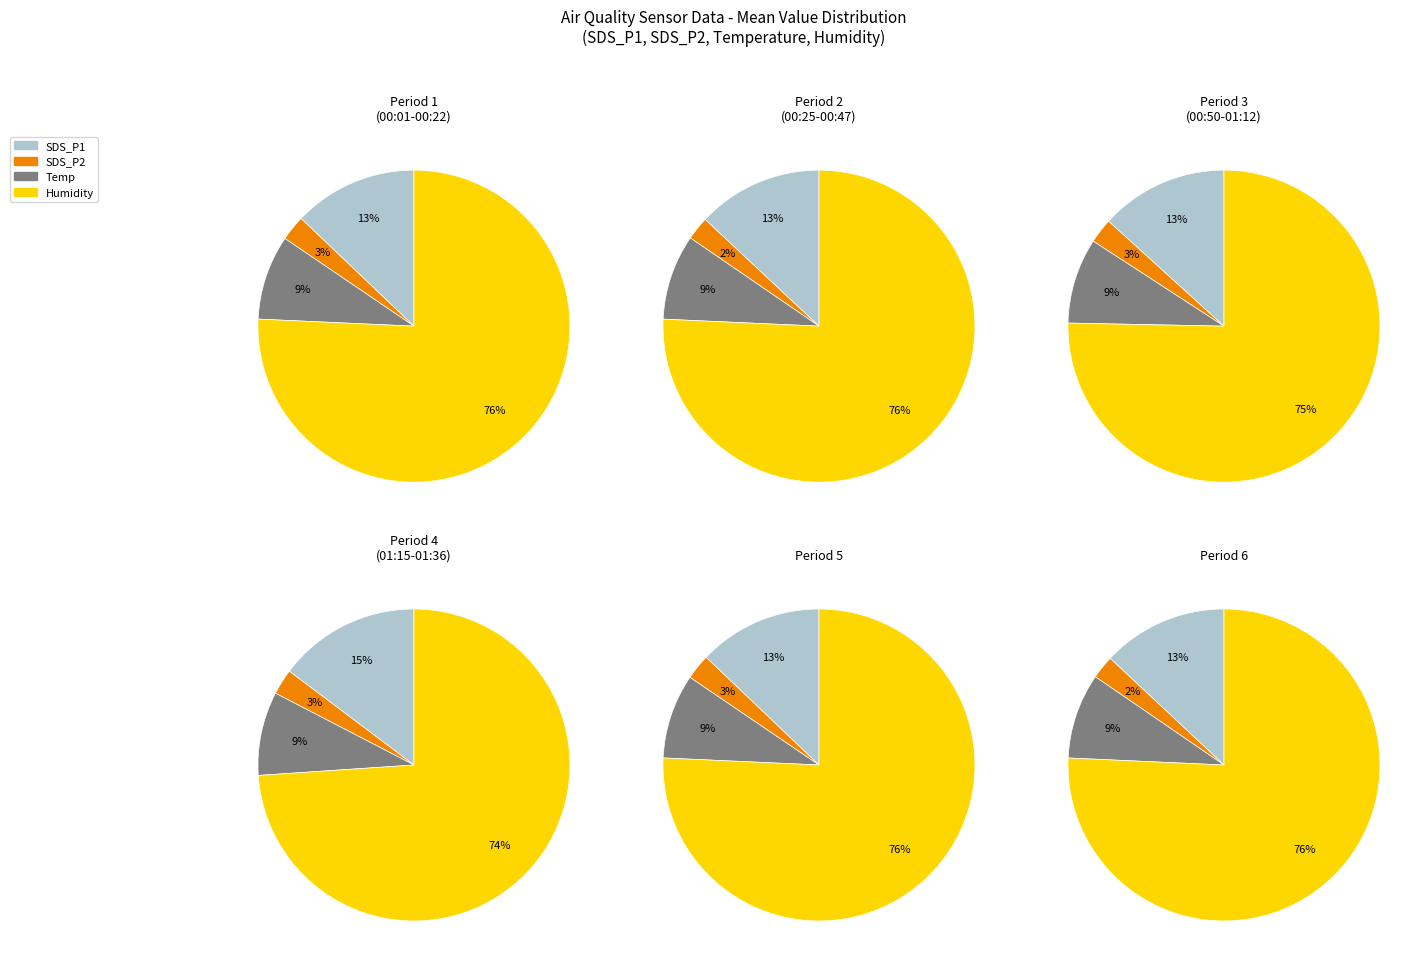

Rank the series at 00:50 from lowest to highest value.

SDS_P2, Temp, SDS_P1, Humidity